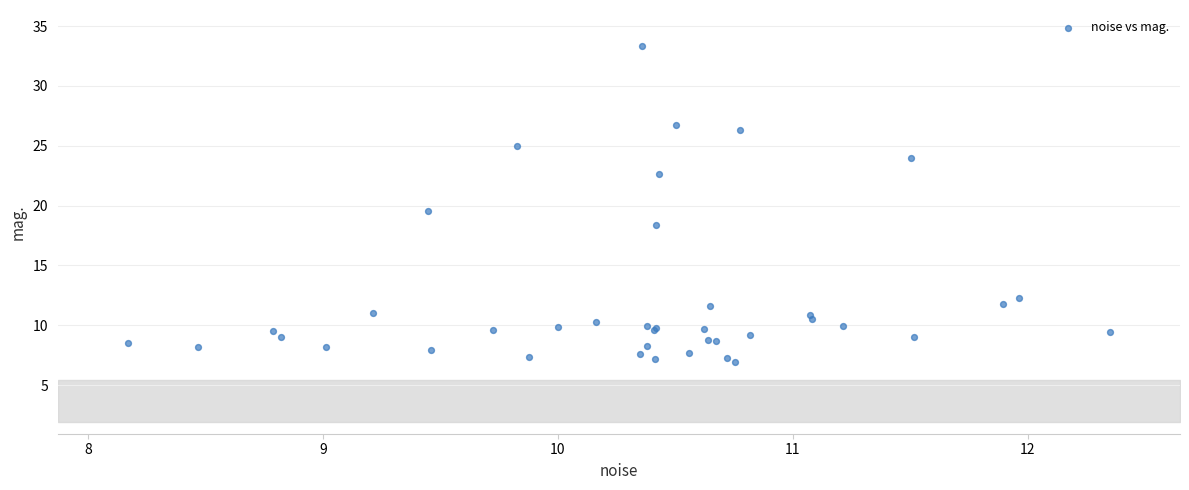

What Y value in the scatter plot is closest to 20?

19.5